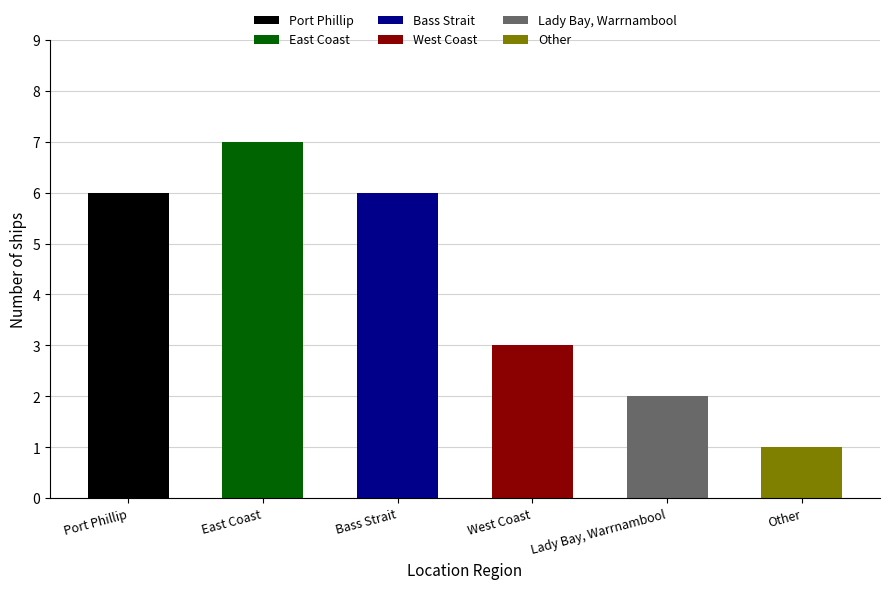

What is the change in value from Port Phillip to West Coast?

-3